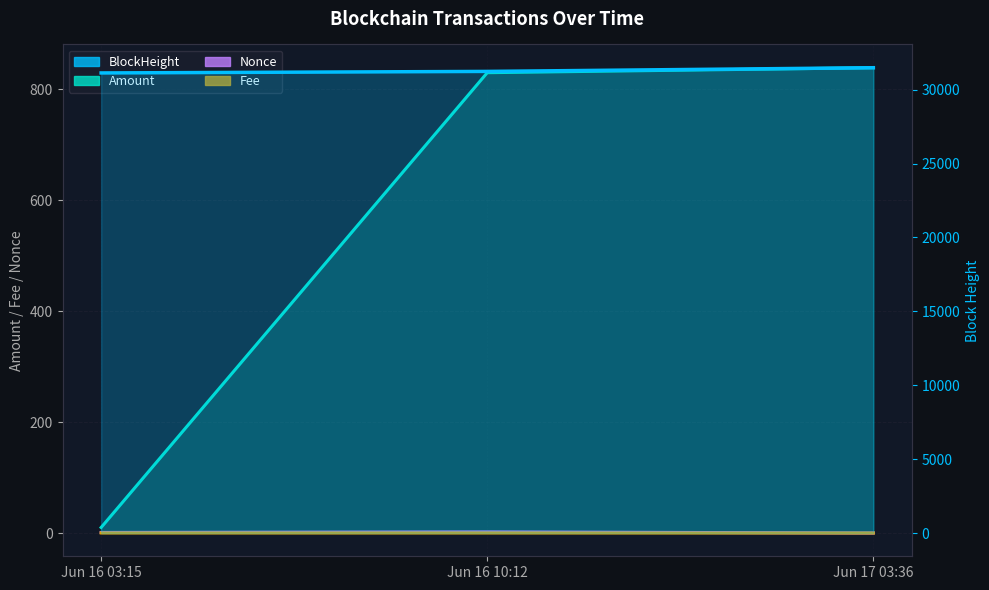

List the labels in order of Amount value, largest first.

Jun 17 03:36, Jun 16 10:12, Jun 16 03:15